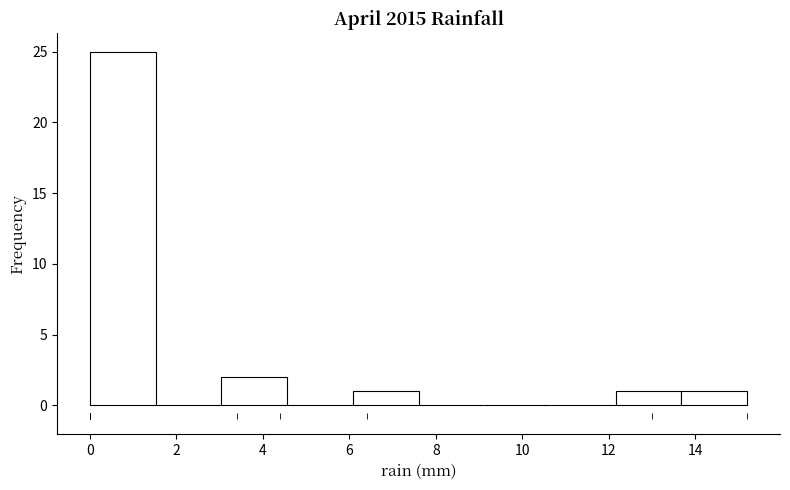

How tall is the bar that spans 3.04 to 4.56 on the x-axis? Neither the bar edges nor the heights are printed on the chart, so give them approximately, as read against the axes.

2